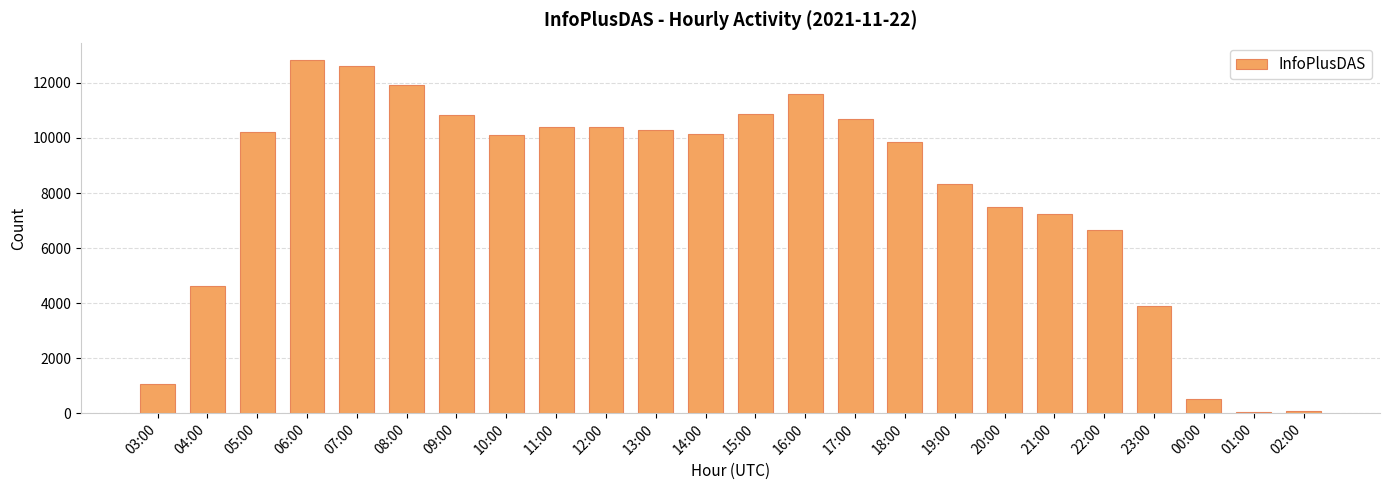

How many bars are there in total?

24